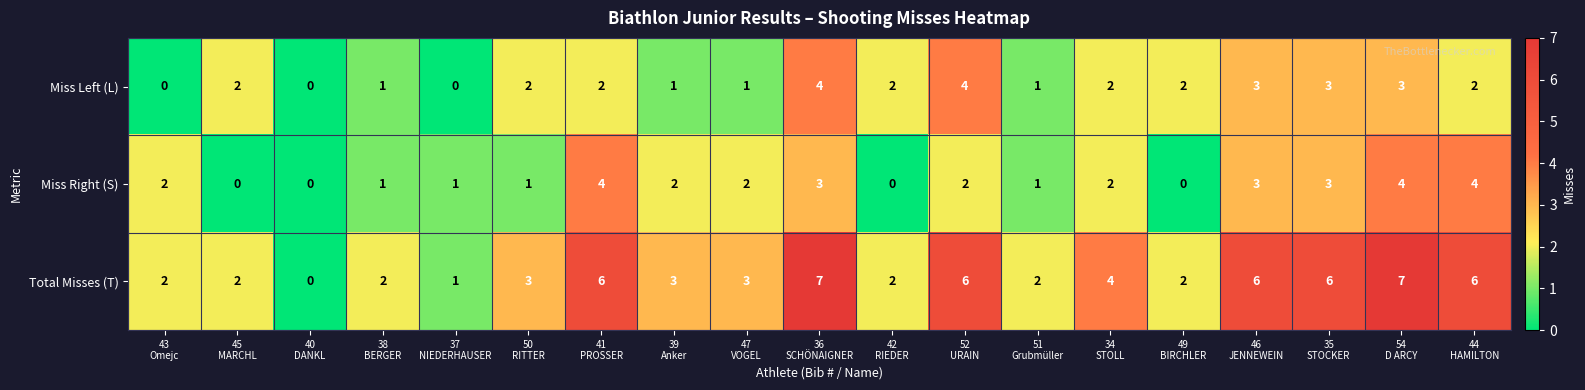

What is the difference between the second highest and minimum values in the Miss Left (L) series?

4